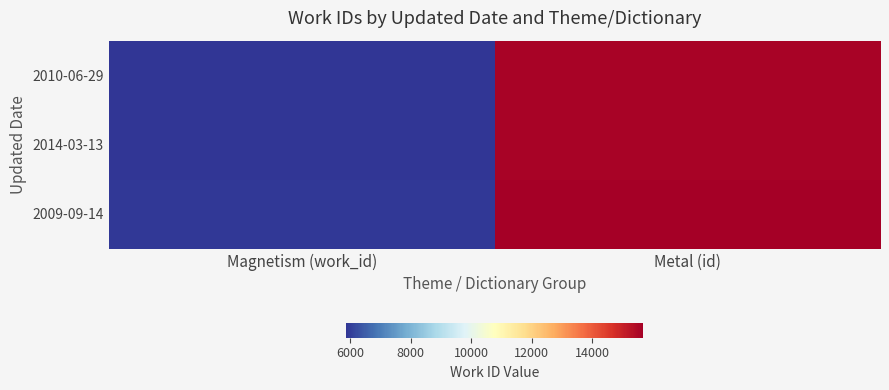

Count the number of categories in the chart.

2